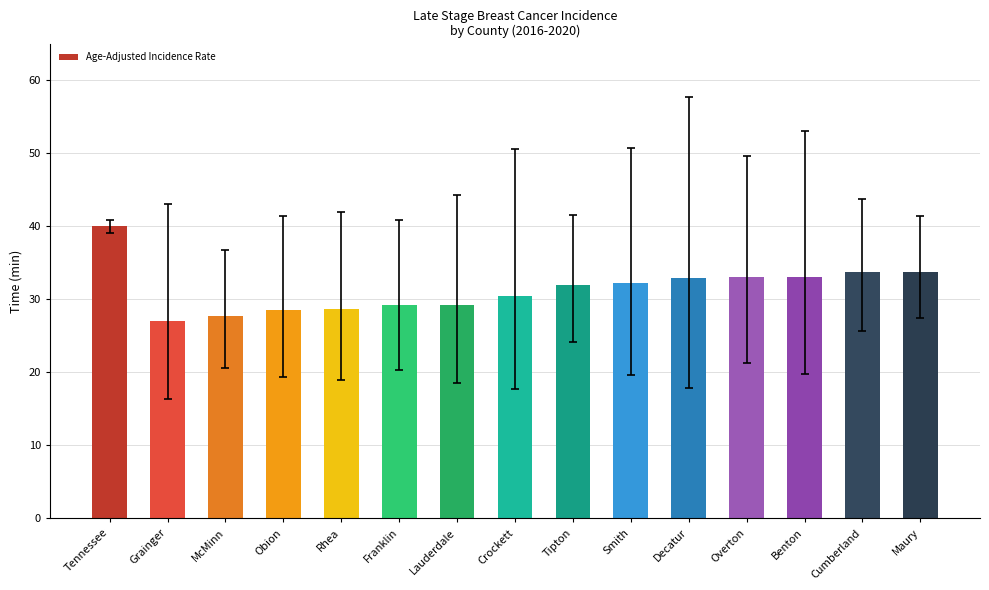

What is the label of the 9th bar from the right?

Lauderdale